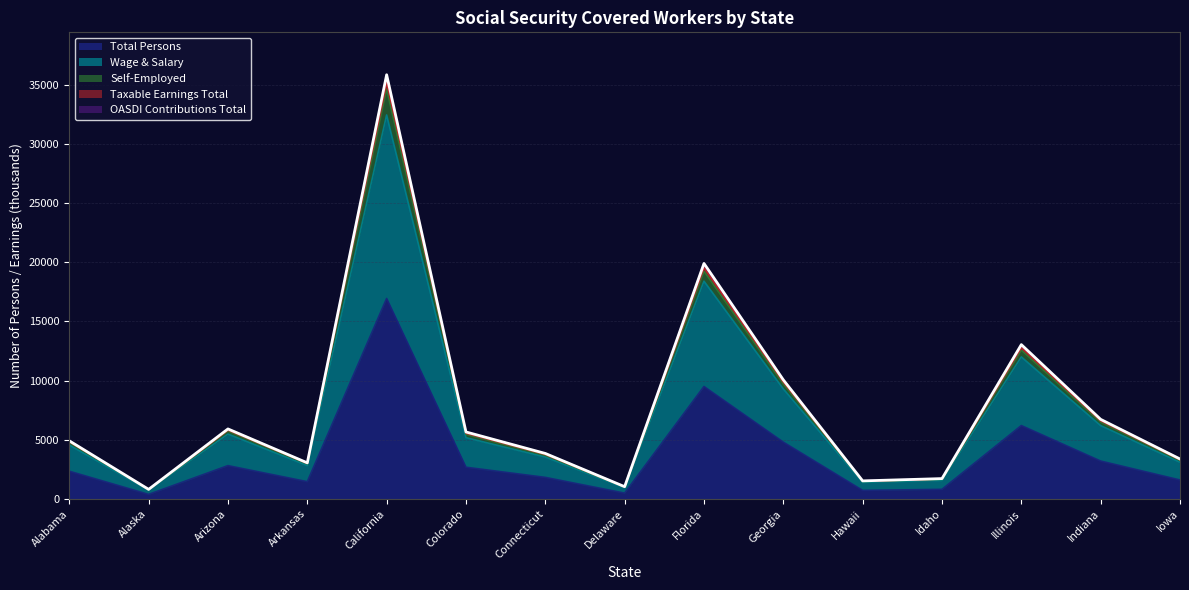

What is the smallest value displayed?

382.2